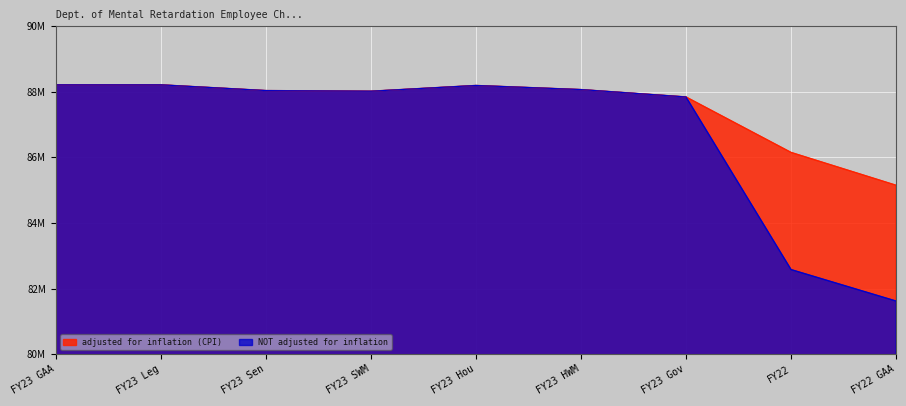

Reading left to right, extract all data points from this chart.

adjusted for inflation (CPI): 88212555	88212555	88037555	88017555	88192555	88067555	87842554	86150804	85149273
NOT adjusted for inflation: 88212555	88212555	88037555	88017555	88192555	88067555	87842554	82578289	81618289